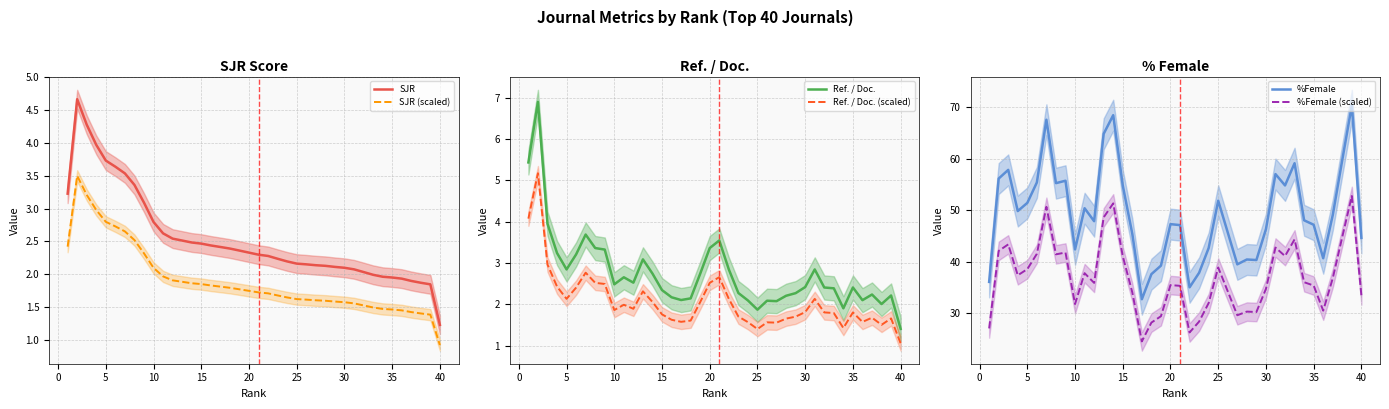

What is the minimum value for SJR (scaled)?

0.9